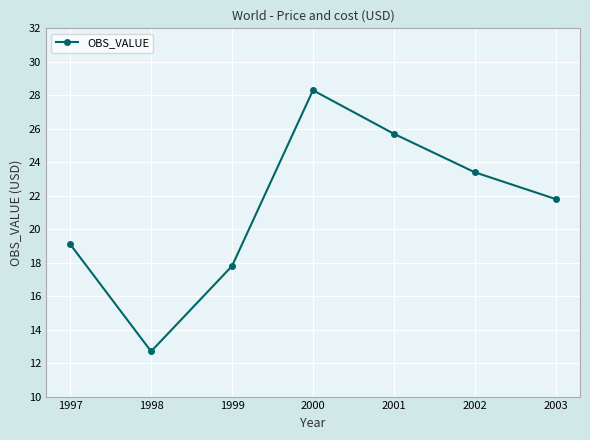

Which category has the lowest value across all series?

1998